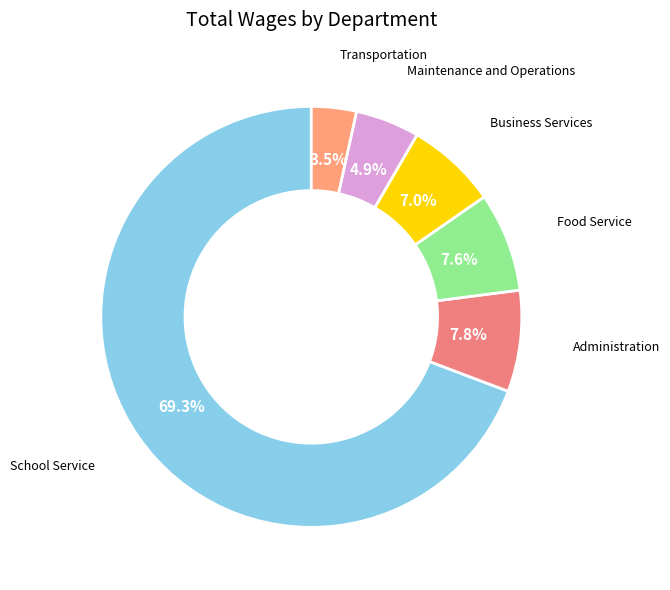

Which slice is the smallest?

Transportation